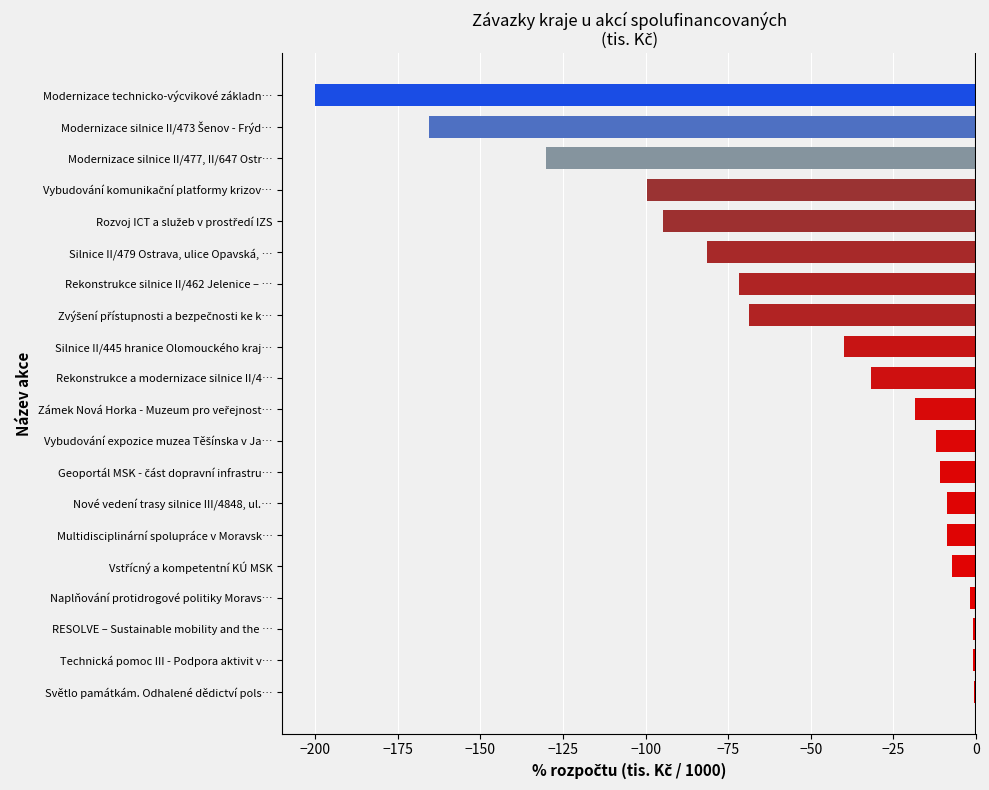

At which category does the chart reach its minimum across all series?

Modernizace technicko-výcvikové základn…